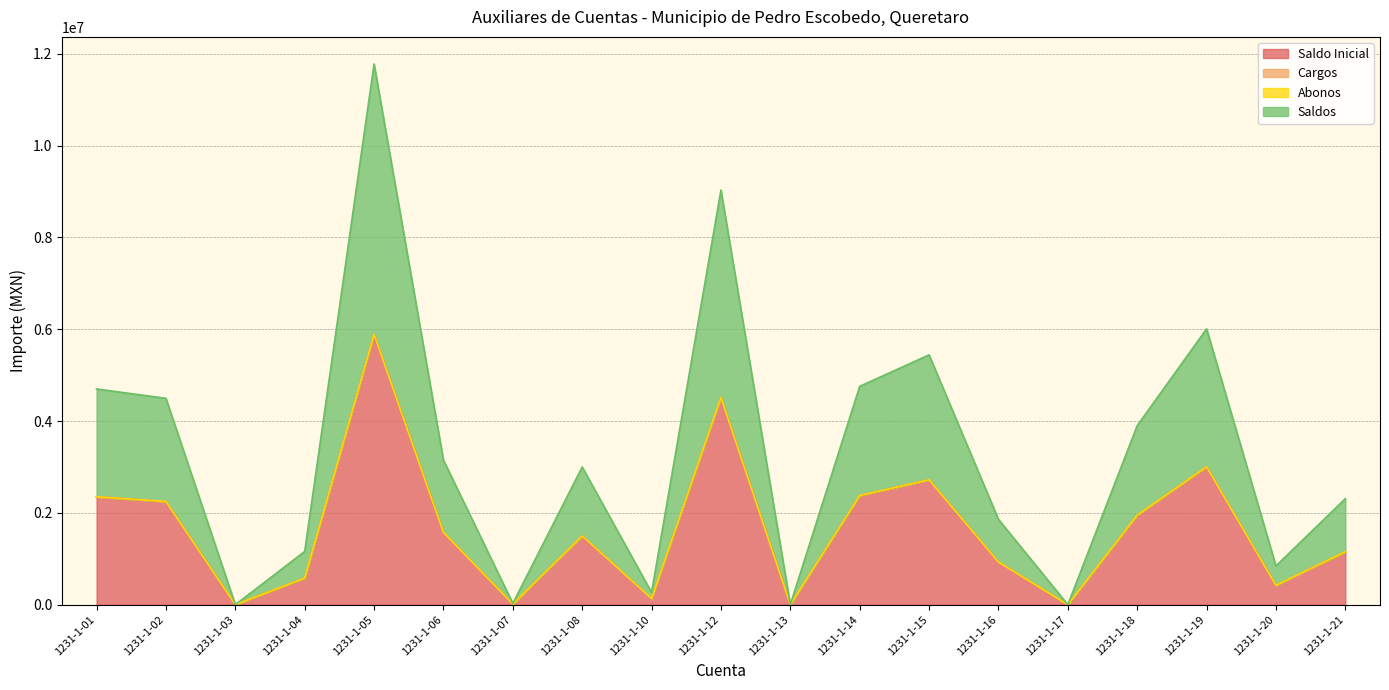

The Saldos series shows 504381.6 at 1231-1-06. True or false?

False